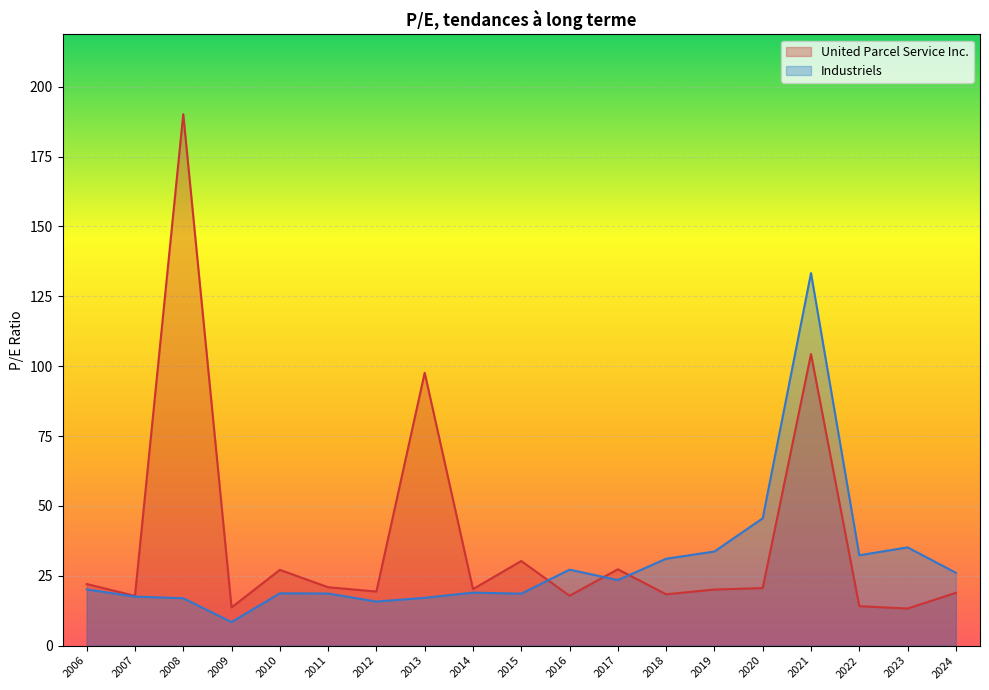

Rank the series at 2019-02-21 from lowest to highest value.

United Parcel Service Inc., Industriels